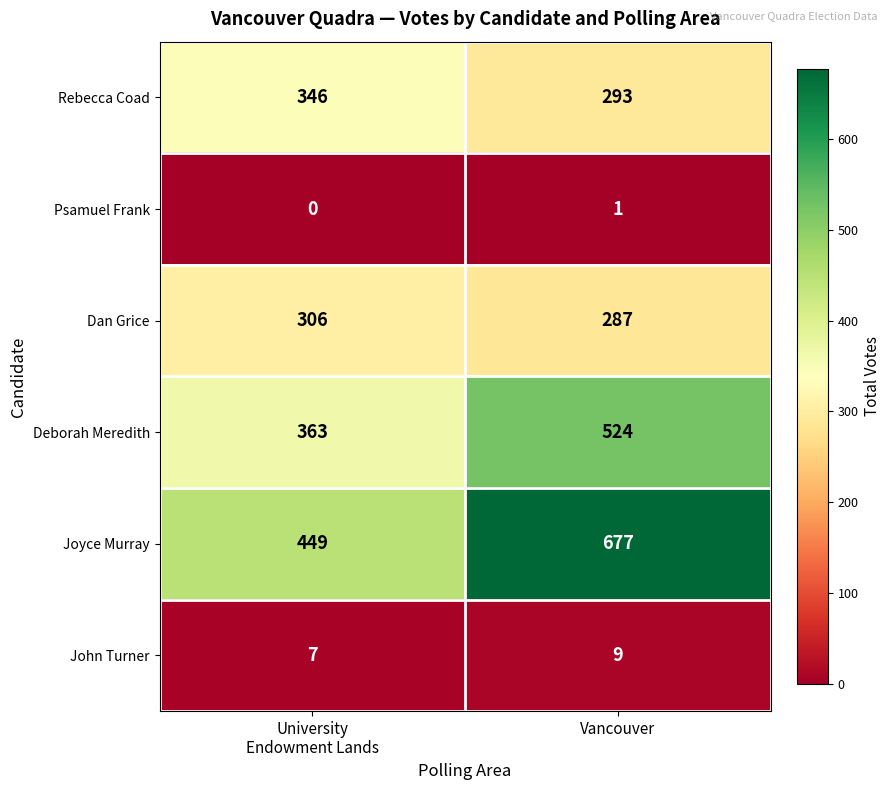

What is the difference between the highest and lowest values at Vancouver?

676